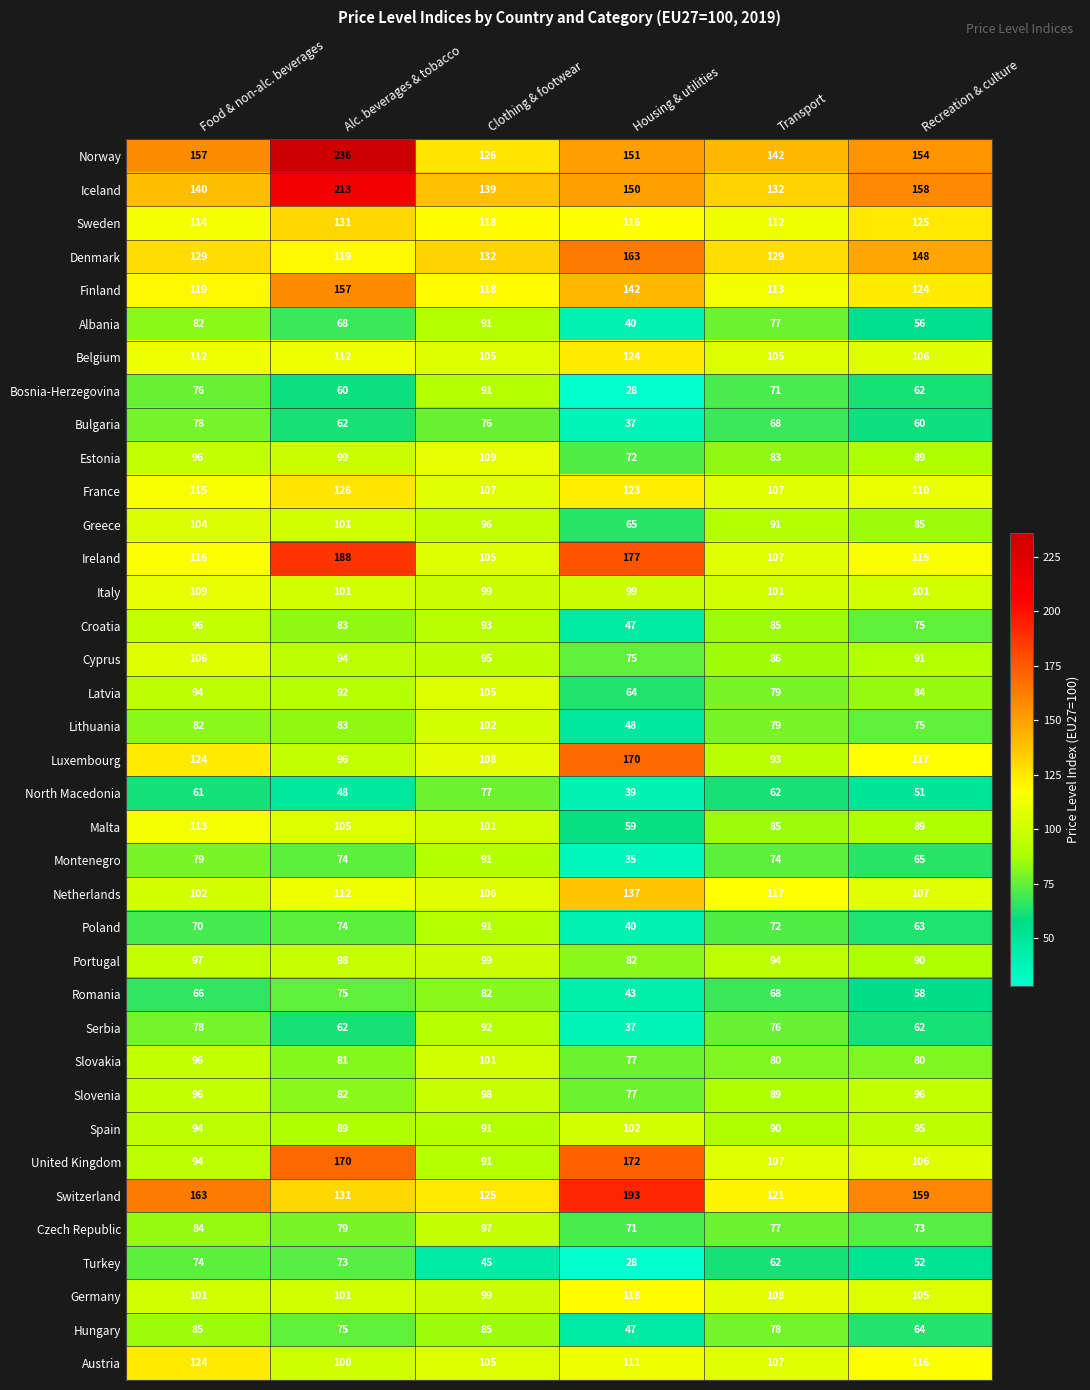

What value does the Portugal series have at Clothing & footwear, to the nearest 5?

100